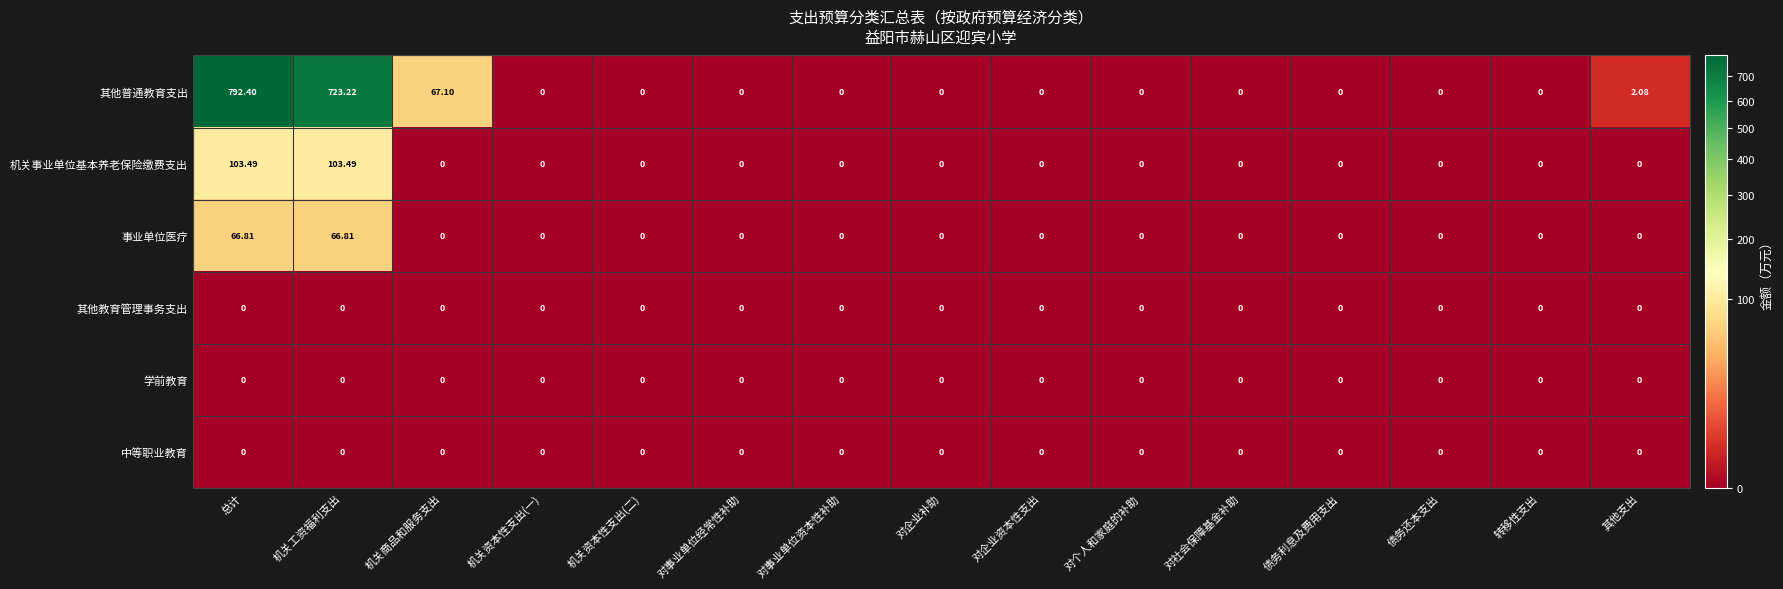

Which series has the largest range (max minus min)?

其他普通教育支出